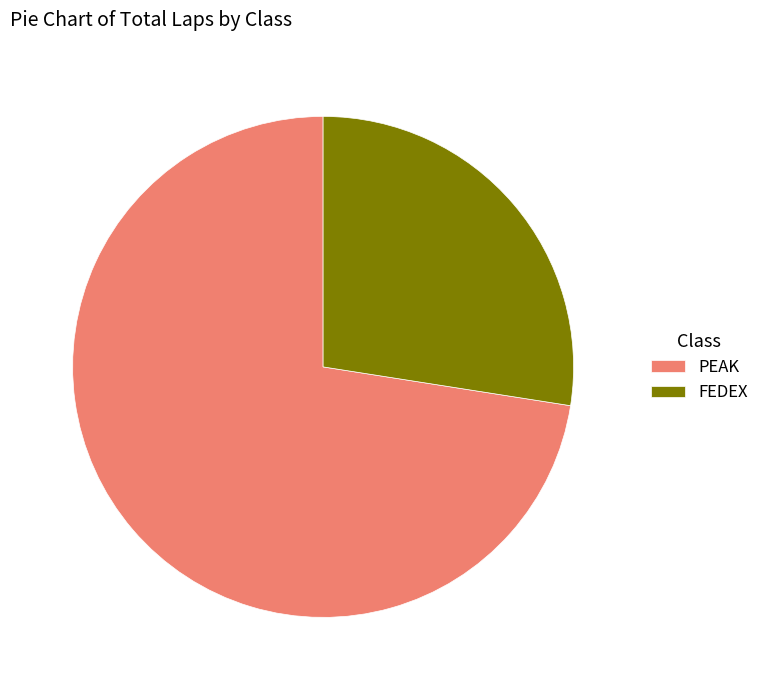

The PEAK slice represents 60% of the pie. True or false?

False